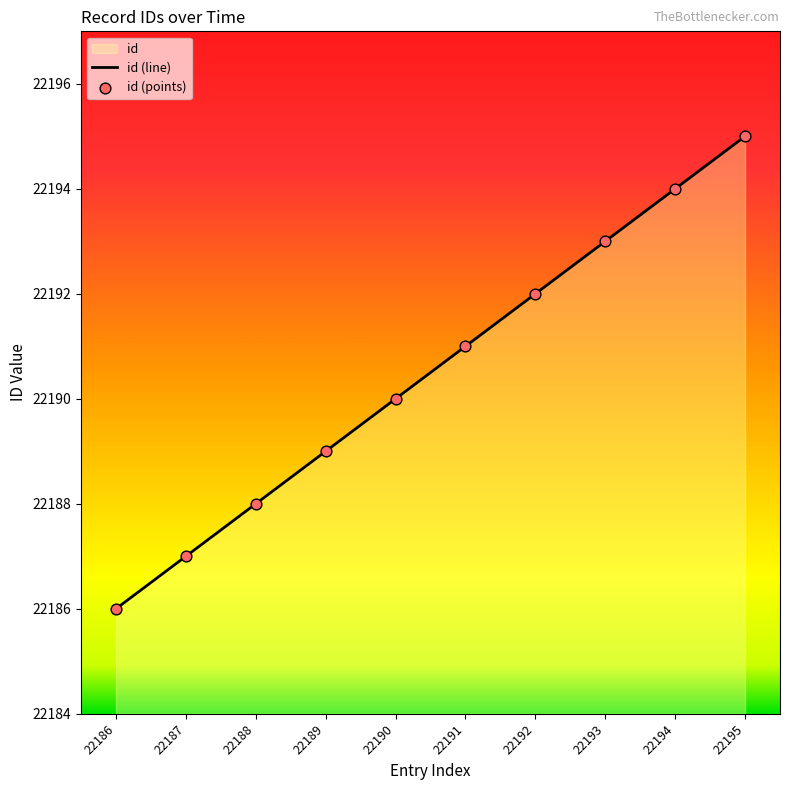

Approximately how many times larger is the value at 22194 compared to 22191?

1.0